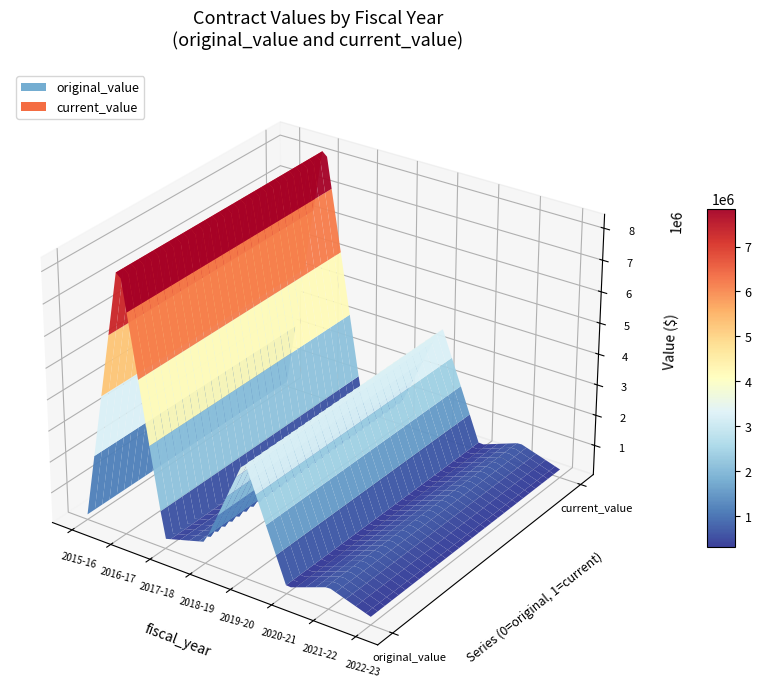

Reading right to left, what are all the values shown in this chart?

original_value: 2022-23=285612.8	2021-22=53175.5	2021-22=435558.7	2021-22=148645.2	2021-22=90674.0	2020-21=96330.0	2020-21=97884.7	2020-21=18800.0	2020-21=16910.0	2019-20=2289500.0	2019-20=194367.0	2019-20=1262270.0	2019-20=22360.0	2019-20=18800.0	2018-19=215000.0	2018-19=158627.5	2018-19=348312.0	2017-18=290000.0	2017-18=52502.0	2016-17=795147.0	2016-17=97660.2	2016-17=2352715.0	2016-17=145392.5	2016-17=4236995.0	2016-17=186868.0	2016-17=419826.0	2016-17=155440.0	2016-17=306500.0	2015-16=183108.0	2015-16=10717.0
current_value: 2022-23=295217.8	2021-22=53175.5	2021-22=435558.7	2021-22=148645.2	2021-22=90674.0	2020-21=96330.0	2020-21=97884.7	2020-21=18800.0	2020-21=16910.0	2019-20=2289500.0	2019-20=194367.0	2019-20=1262270.0	2019-20=22360.0	2019-20=18800.0	2018-19=215000.0	2018-19=158627.5	2018-19=348312.0	2017-18=290000.0	2017-18=52502.0	2016-17=795147.0	2016-17=97660.2	2016-17=2352715.0	2016-17=145392.5	2016-17=4236995.0	2016-17=186868.0	2016-17=419826.0	2016-17=155440.0	2016-17=306500.0	2015-16=183108.0	2015-16=10717.0